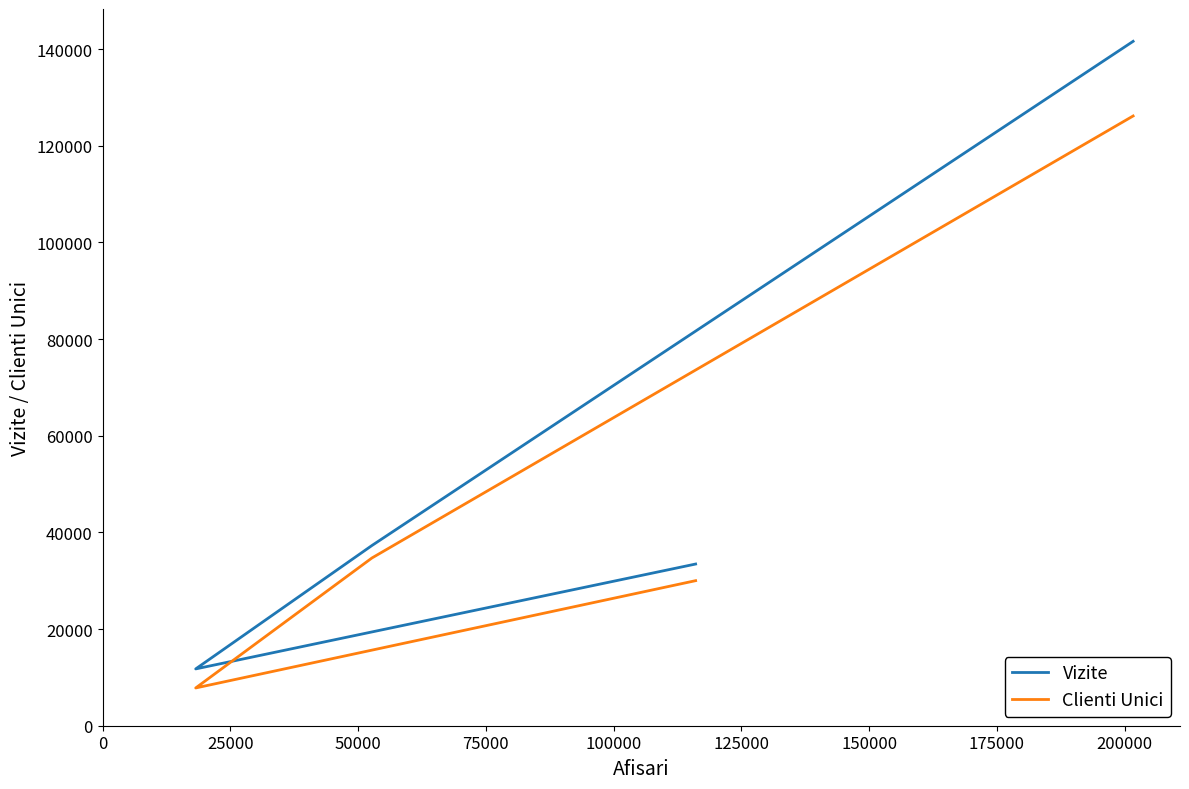

True or false: Clienti Unici and Vizite intersect in this chart.

False